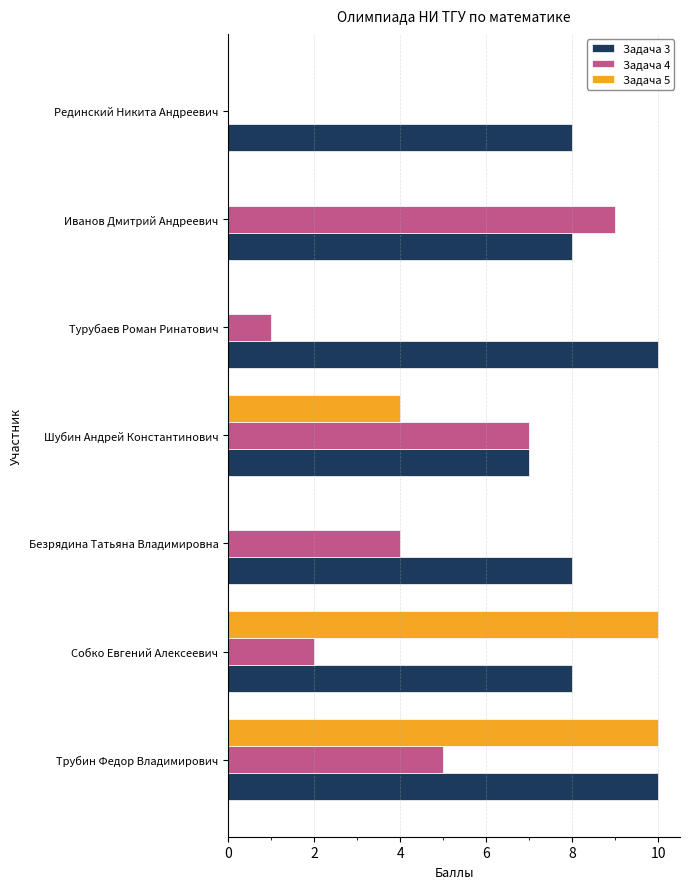

What is the total value across all series at Собко Евгений Алексеевич?

20